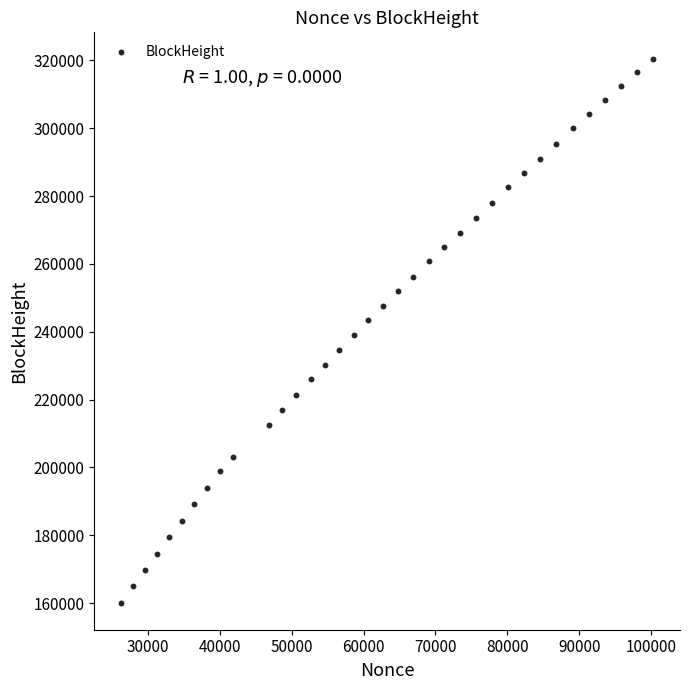

What is the range of X values (max minus min)?

74089